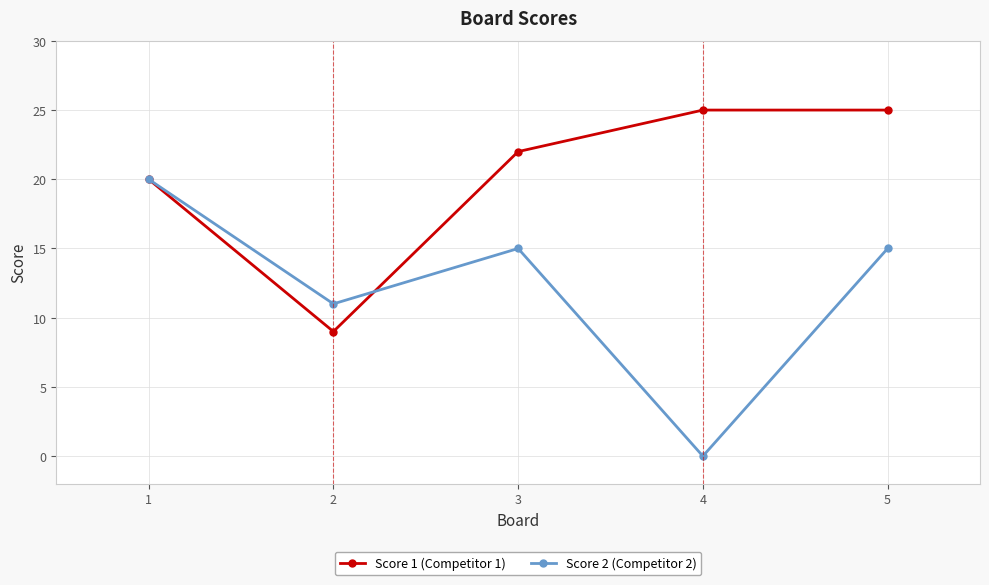

The Score 2 (Competitor 2) series shows 15 at 3. True or false?

True